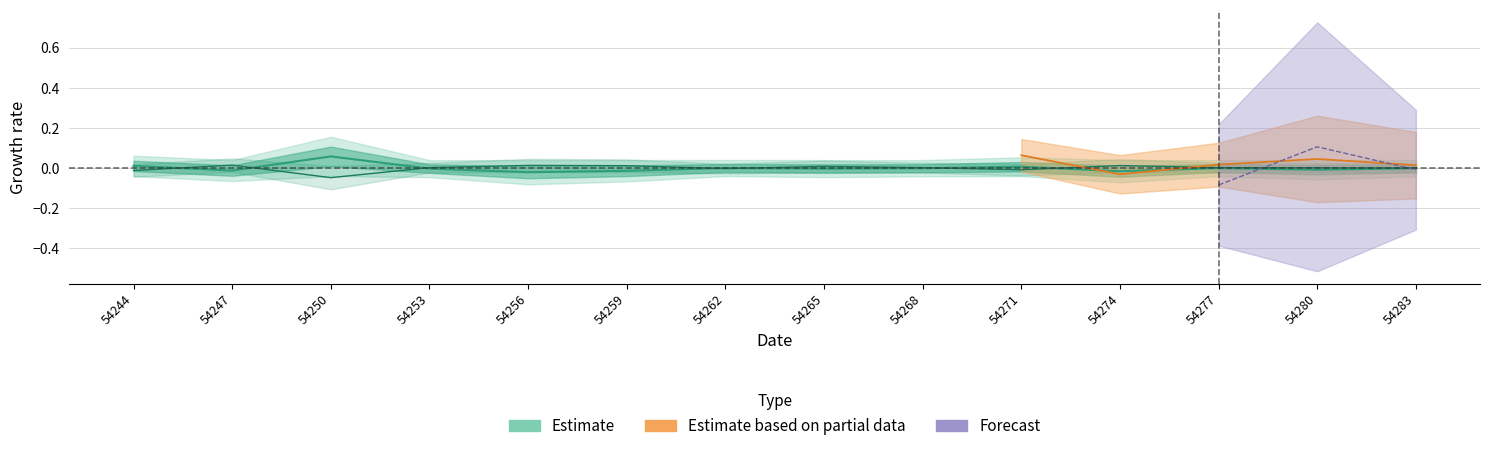

In Estimate (col_4), how many points are lower than both neighbors (excluding endpoints)?

5